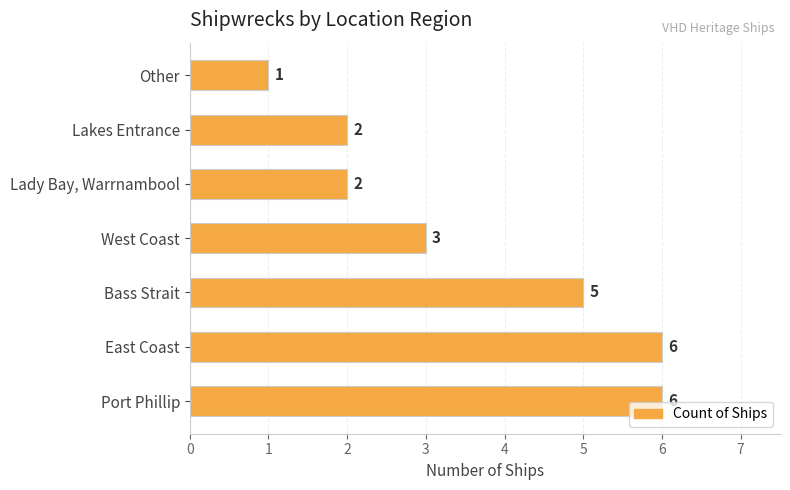

Between East Coast and West Coast, which is larger?

East Coast